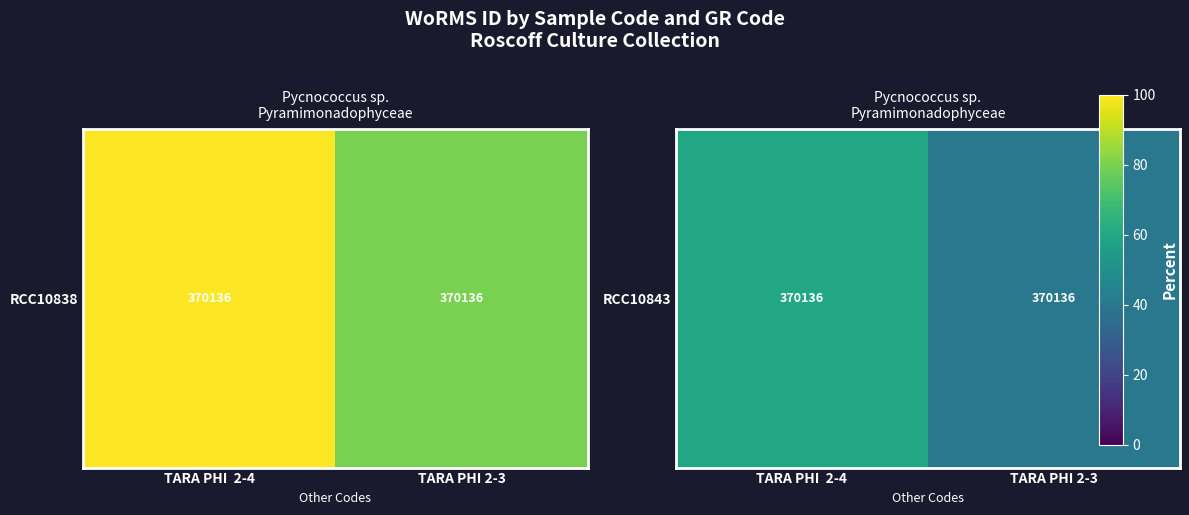

What is the minimum value shown in the chart?

40